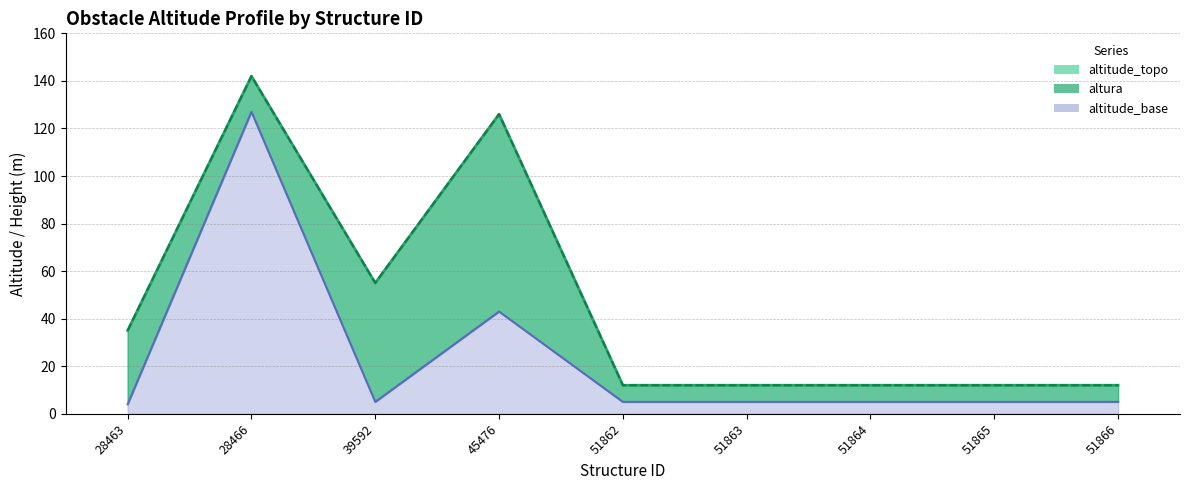

What is the difference between the highest and lowest values at 28463?

31